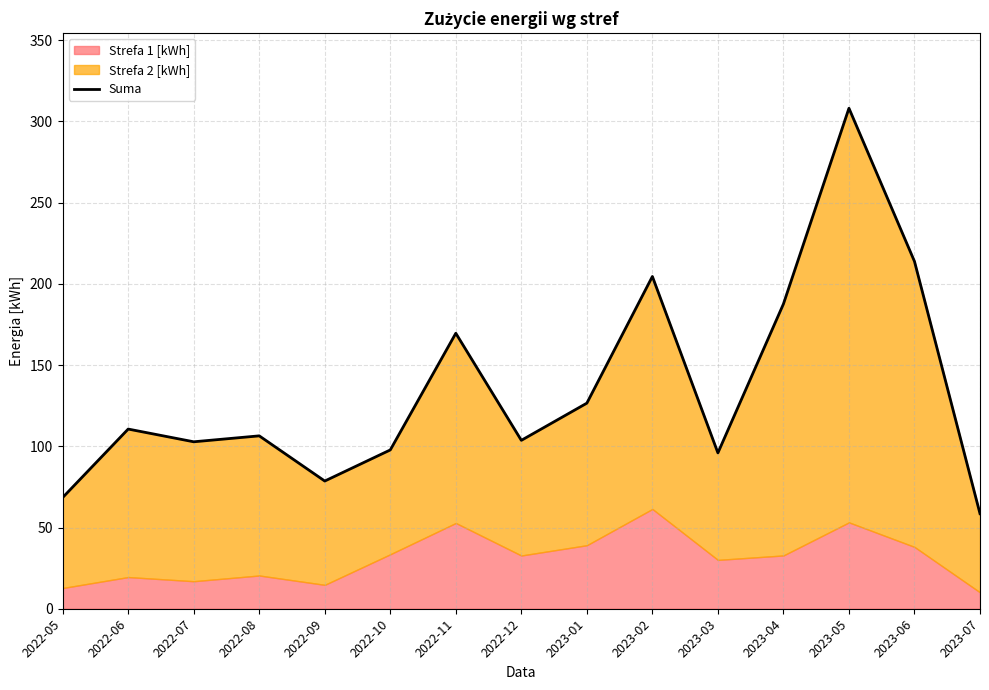

Count the number of categories in the chart.

15